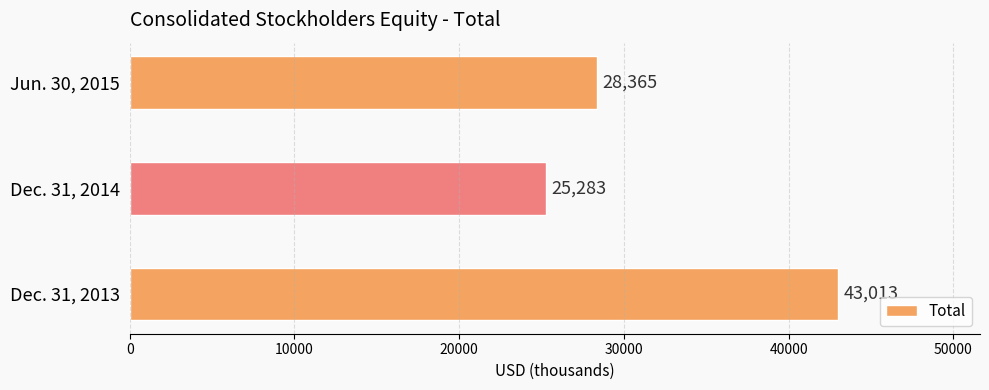

Reading bottom to top, transcribe all the data shown in this chart.

43013	25283	28365